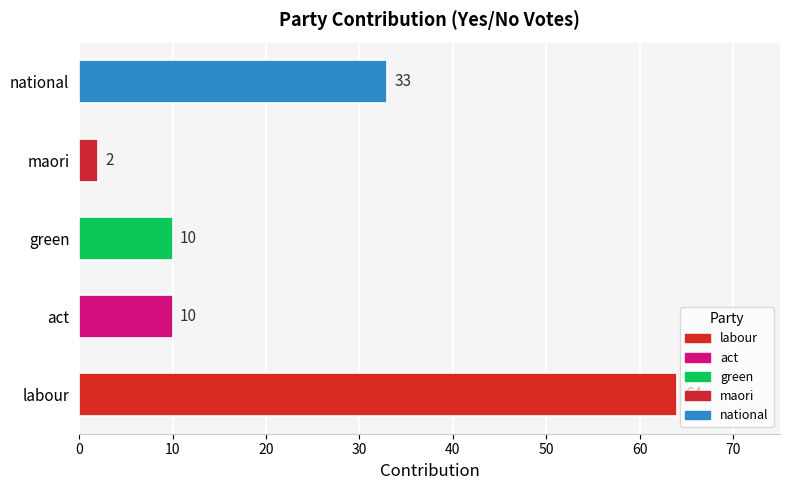

Count the number of categories in the chart.

5